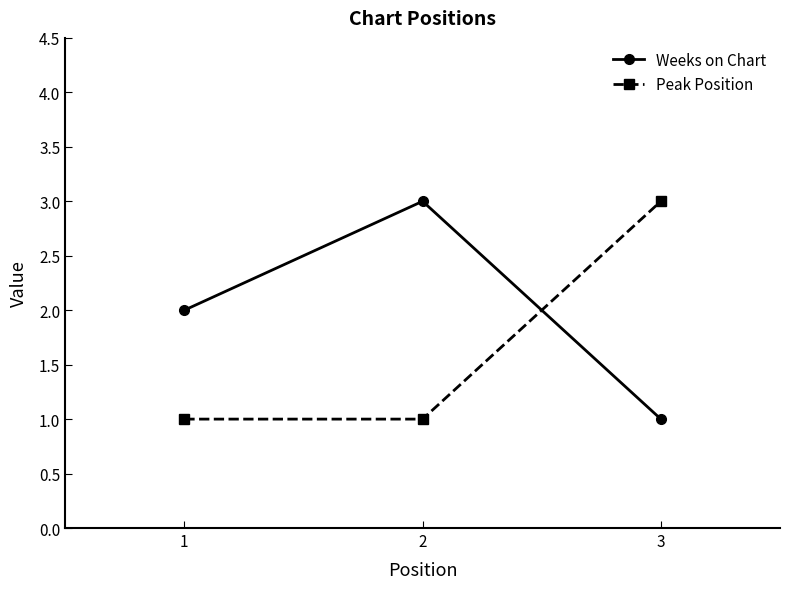

What is the difference between the highest and lowest values at 2?

2